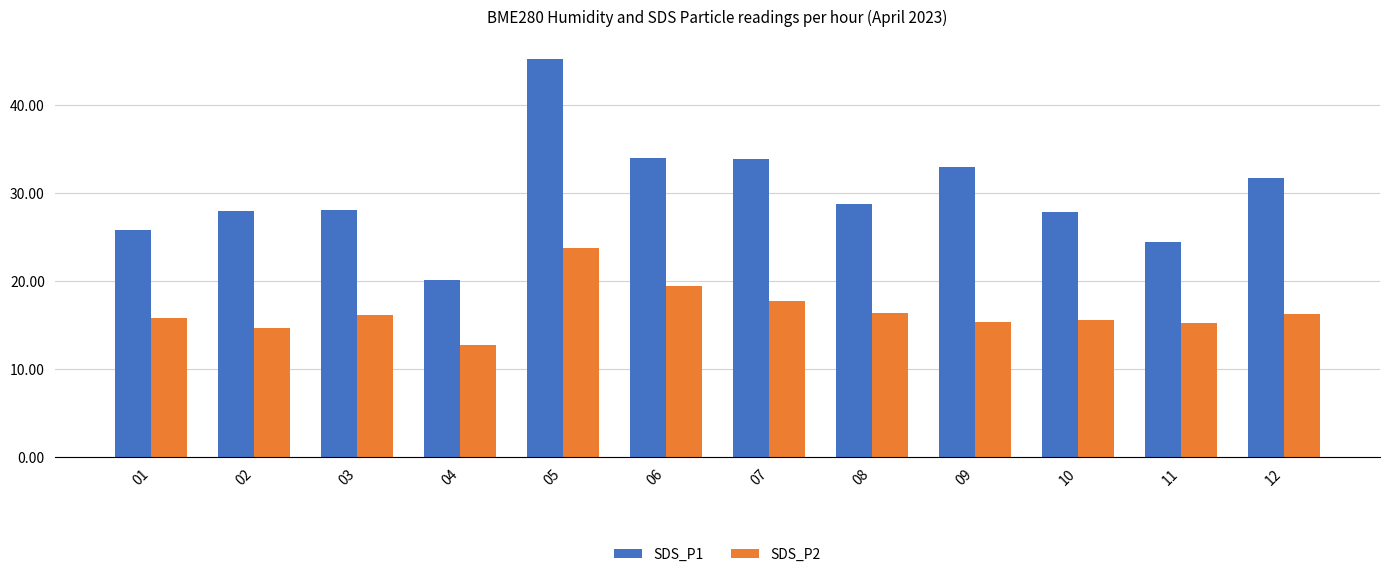

The SDS_P2 series shows 14.7 at 02. True or false?

True